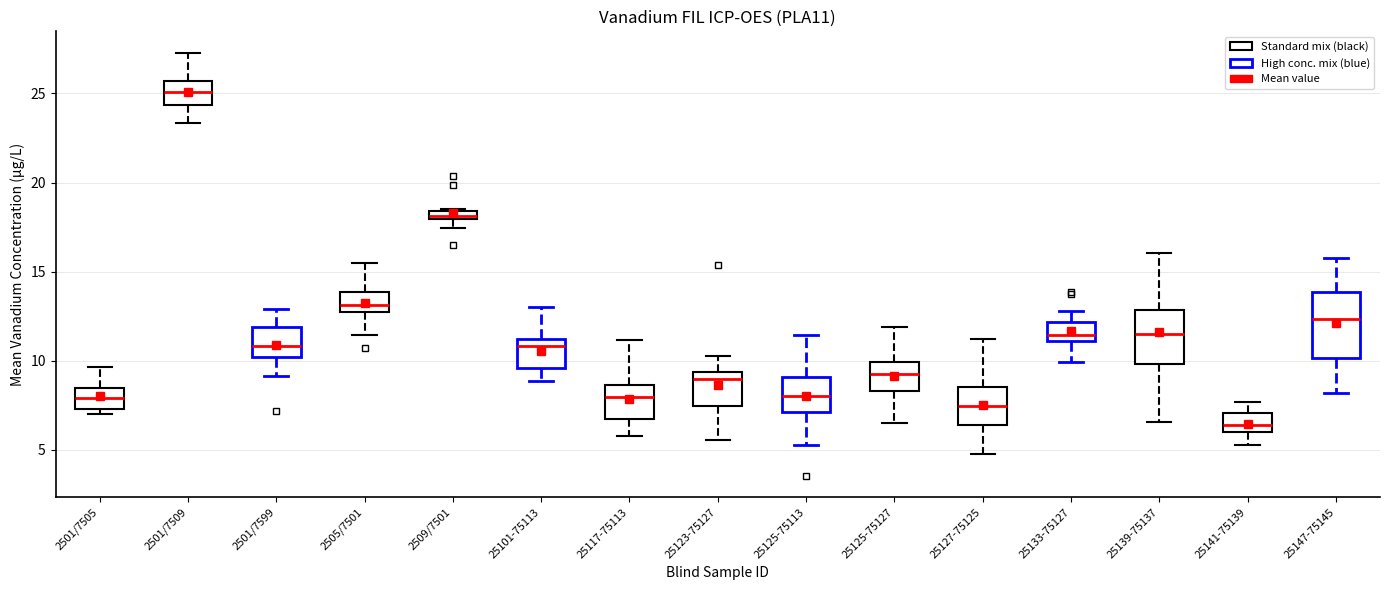

Which box has the highest median line?

2501/7509